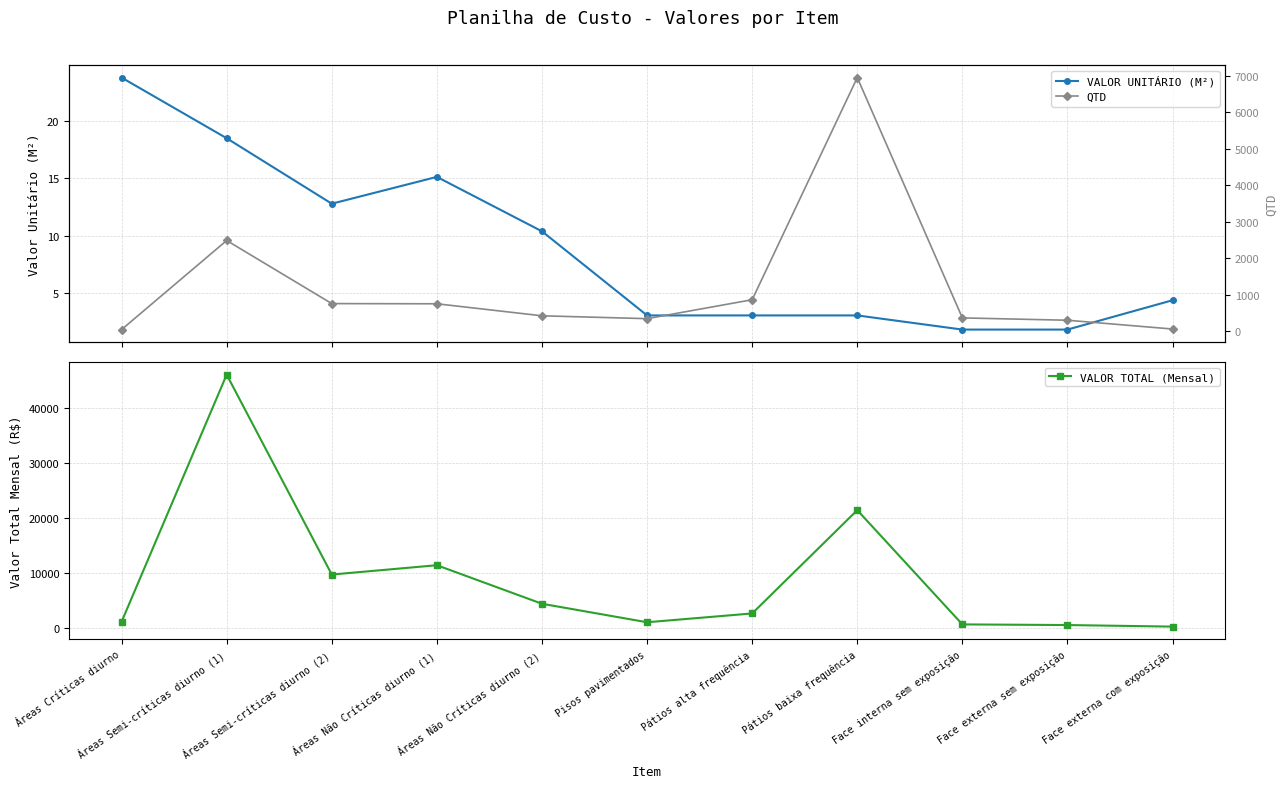

What are all the series names shown in the legend?

VALOR UNITÁRIO (M²), VALOR TOTAL (Mensal), QTD